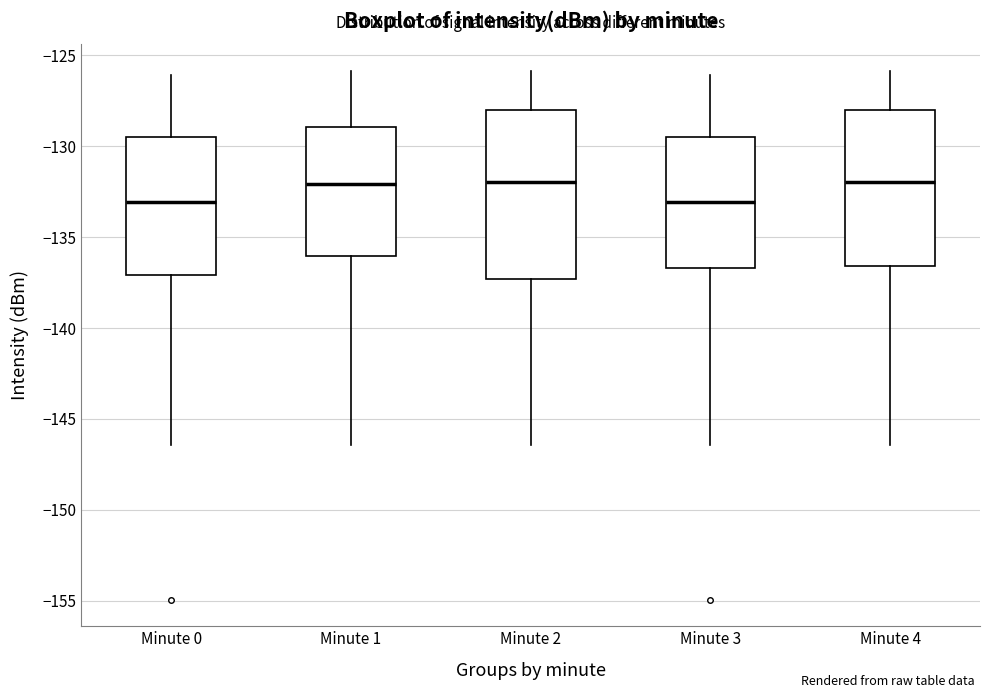

Reading left to right, read every box against the y-axis: the position of its median line, the range the box covers, and the ends of its whiskers. The values are not printed on the chart, so give them approximately, as read against the axis.

Minute 0: median -133.0, box -137.0 to -129.5, whiskers -146.5 to -126.0
Minute 1: median -132.0, box -136.0 to -129.0, whiskers -146.5 to -126.0
Minute 2: median -132.0, box -137.5 to -128.0, whiskers -146.5 to -126.0
Minute 3: median -133.0, box -136.5 to -129.5, whiskers -146.5 to -126.0
Minute 4: median -132.0, box -136.5 to -128.0, whiskers -146.5 to -126.0